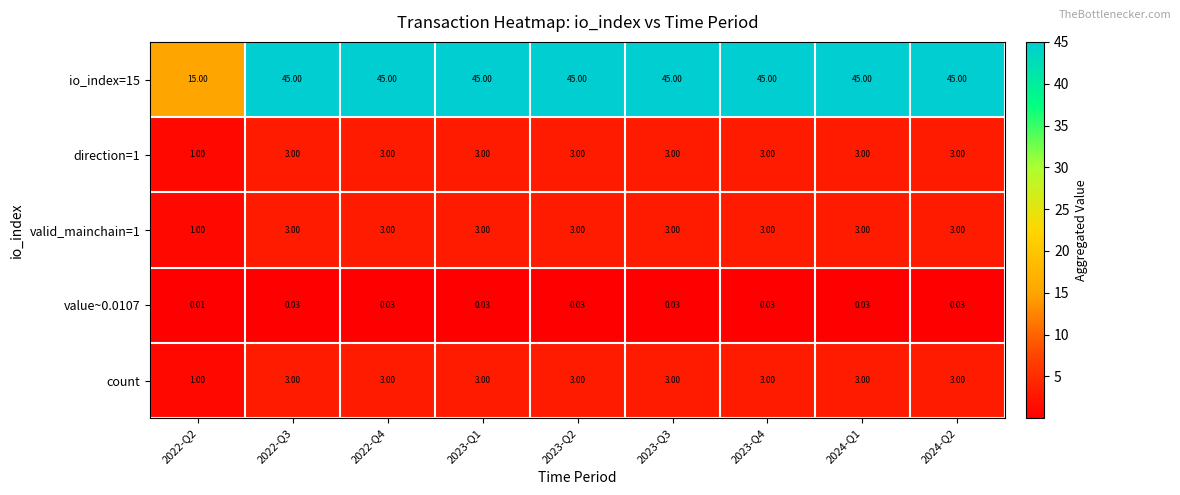

Is the value of value~0.0107 at 2022-Q3 greater than the value of count at 2023-Q2?

No